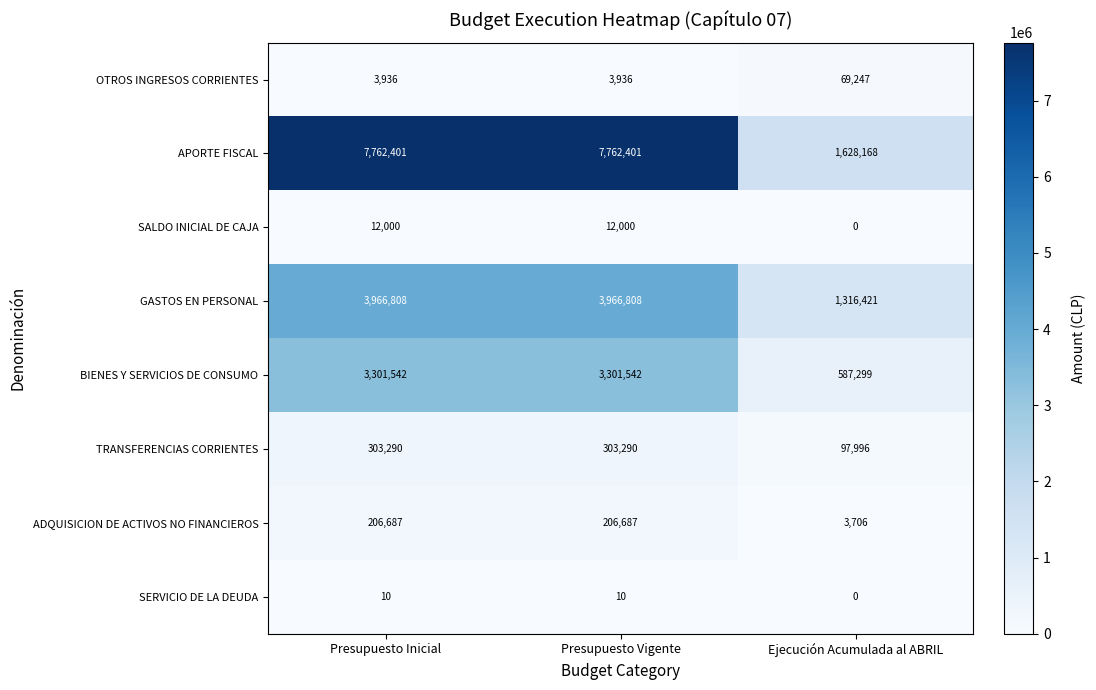

The value of OTROS INGRESOS CORRIENTES at Ejecución Acumulada al ABRIL is 18355. True or false?

False